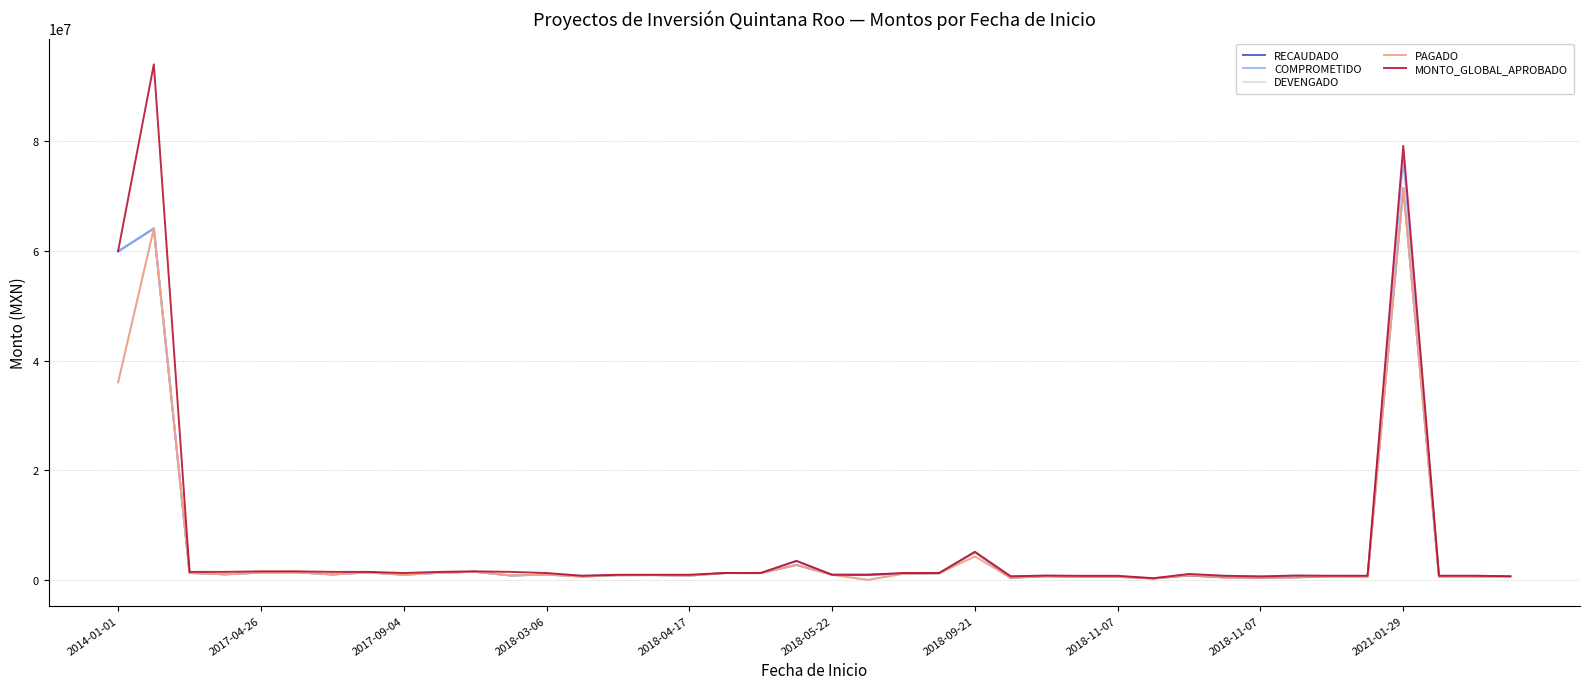

Which series has the widest spread of values?

MONTO_GLOBAL_APROBADO